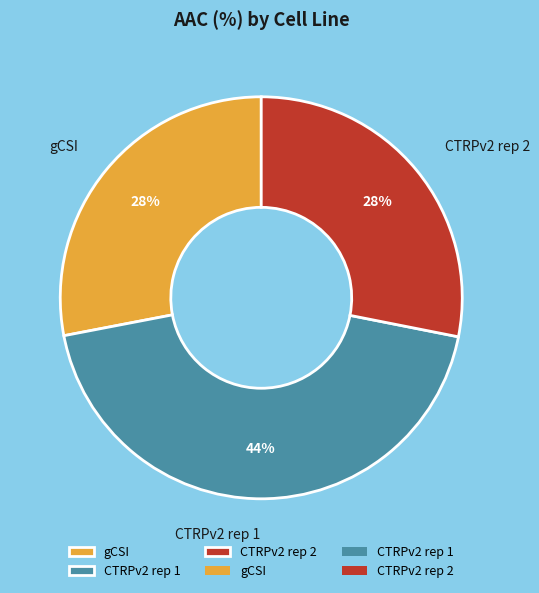

Does CTRPv2 rep 1 represent more than half of the total?

No